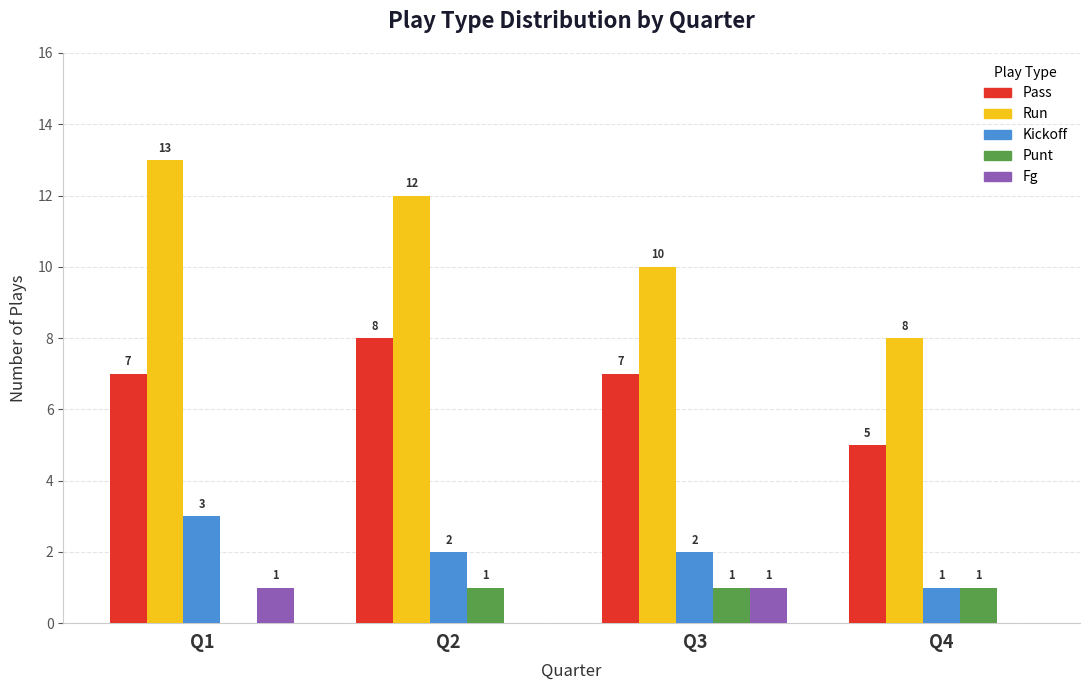

What is the maximum value shown in the chart?

13